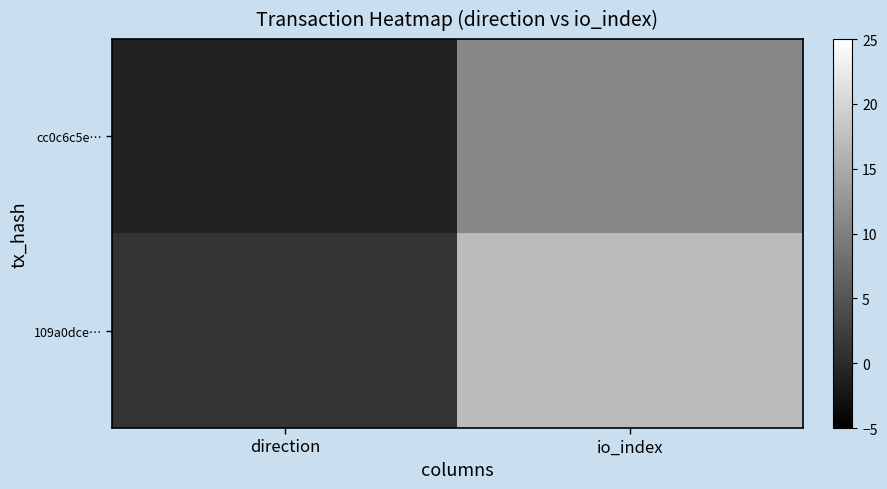

Which series has the widest spread of values?

109a0dce…